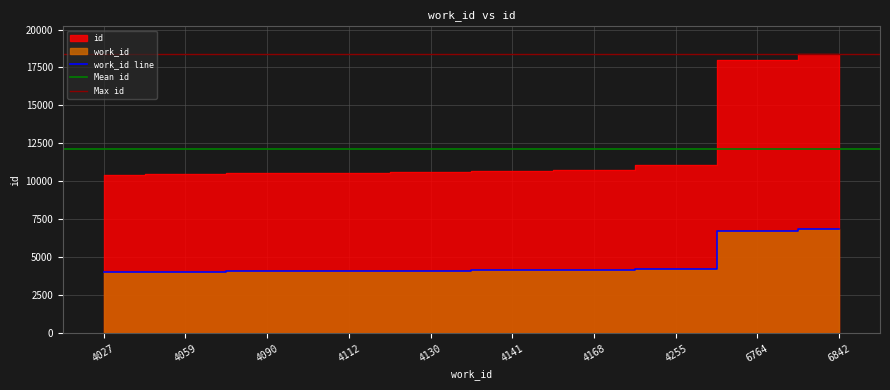

Rank the series by their average value, from lowest to highest.

work_id, id